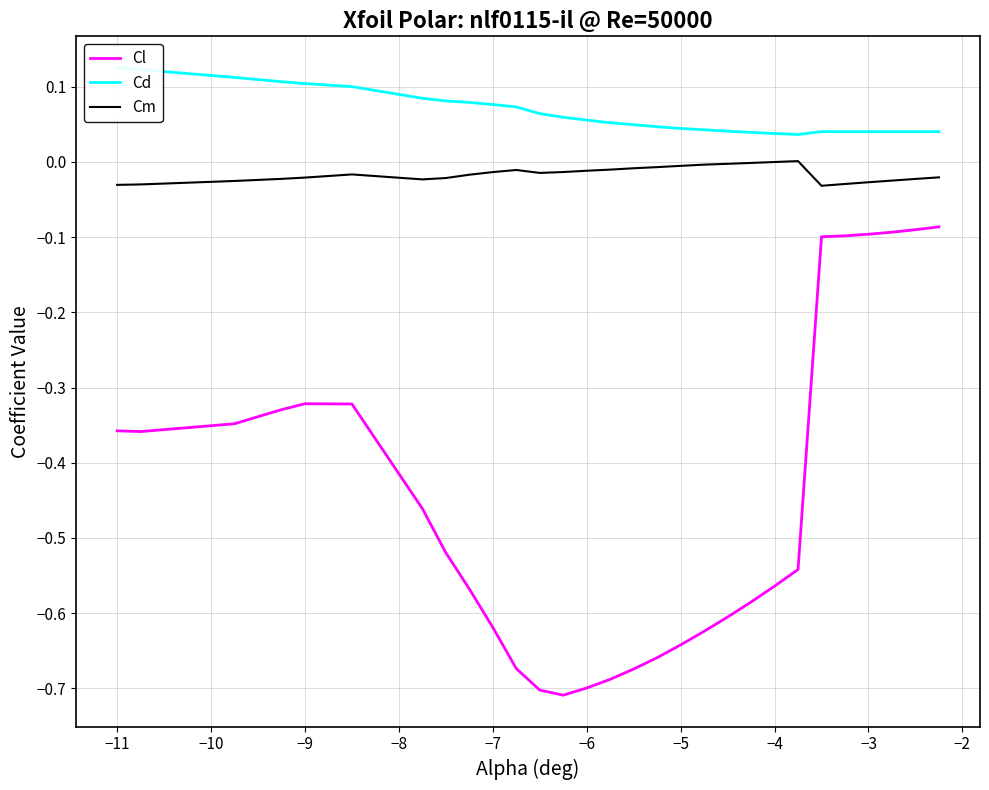

Reading left to right, list all the values displayed in this chart.

Cl: -0.4	-0.4	-0.3	-0.3	-0.3	-0.3	-0.3	-0.5	-0.5	-0.6	-0.6	-0.7	-0.7	-0.7	-0.7	-0.7	-0.7	-0.7	-0.6	-0.6	-0.6	-0.6	-0.6	-0.5	-0.1	-0.1	-0.1	-0.1	-0.1	-0.1
Cd: 0.1	0.1	0.1	0.1	0.1	0.1	0.1	0.1	0.1	0.1	0.1	0.1	0.1	0.1	0.1	0.1	0.0	0.0	0.0	0.0	0.0	0.0	0.0	0.0	0.0	0.0	0.0	0.0	0.0	0.0
Cm: -0.0	-0.0	-0.0	-0.0	-0.0	-0.0	-0.0	-0.0	-0.0	-0.0	-0.0	-0.0	-0.0	-0.0	-0.0	-0.0	-0.0	-0.0	-0.0	-0.0	-0.0	-0.0	-0.0	0.0	-0.0	-0.0	-0.0	-0.0	-0.0	-0.0